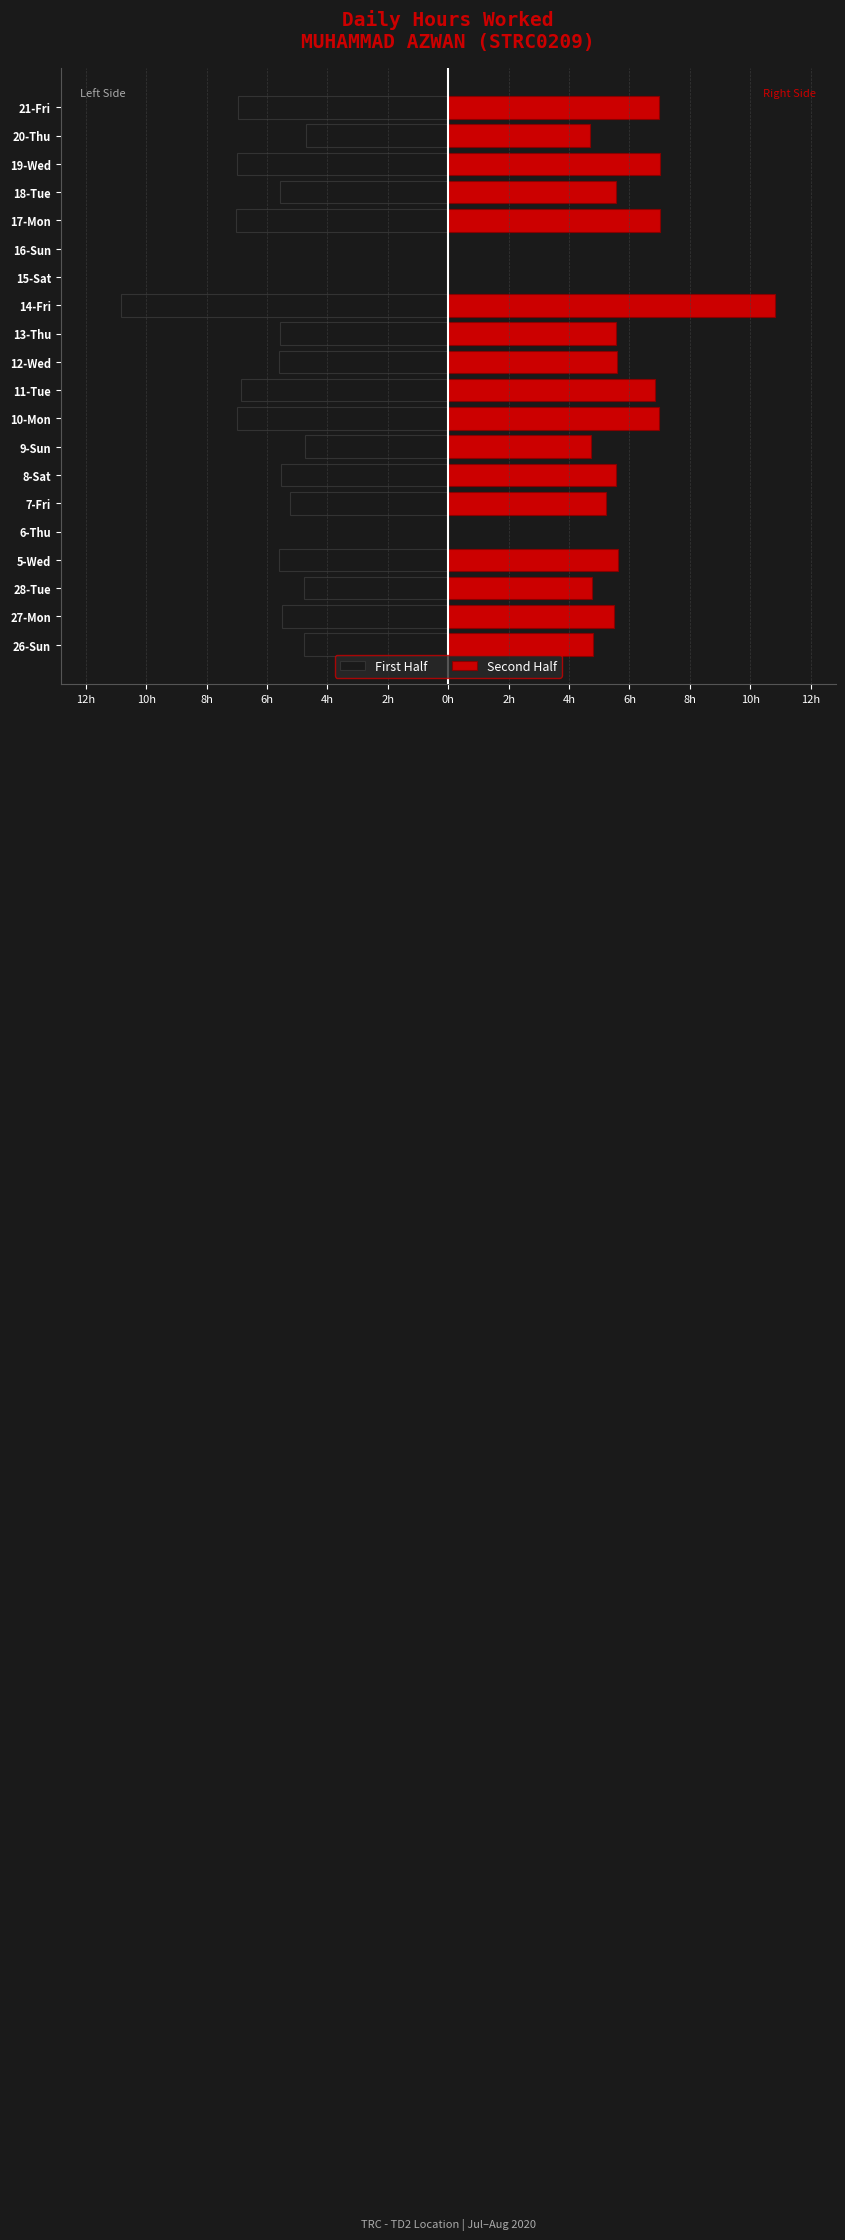

Rank the series at 4h from highest to lowest value.

First Half, Second Half